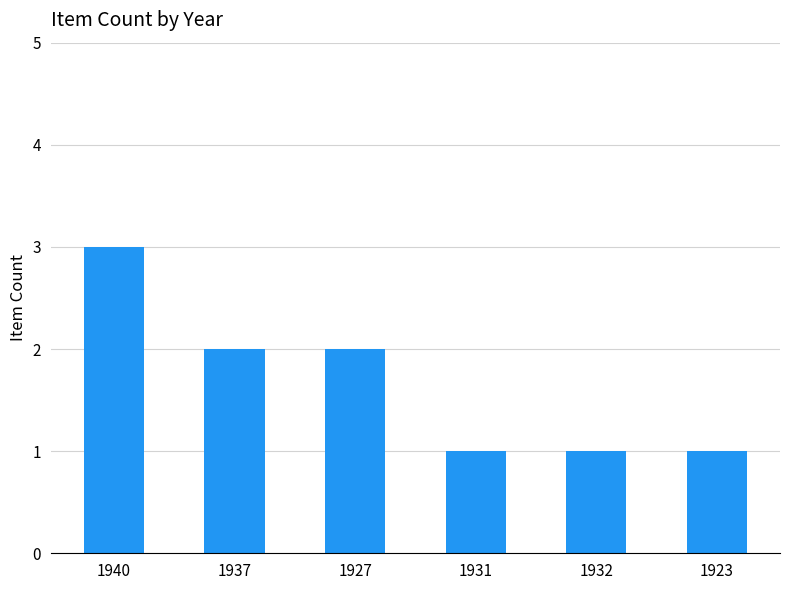

Reading right to left, what are all the values shown in this chart?

1923=1	1932=1	1931=1	1927=2	1937=2	1940=3